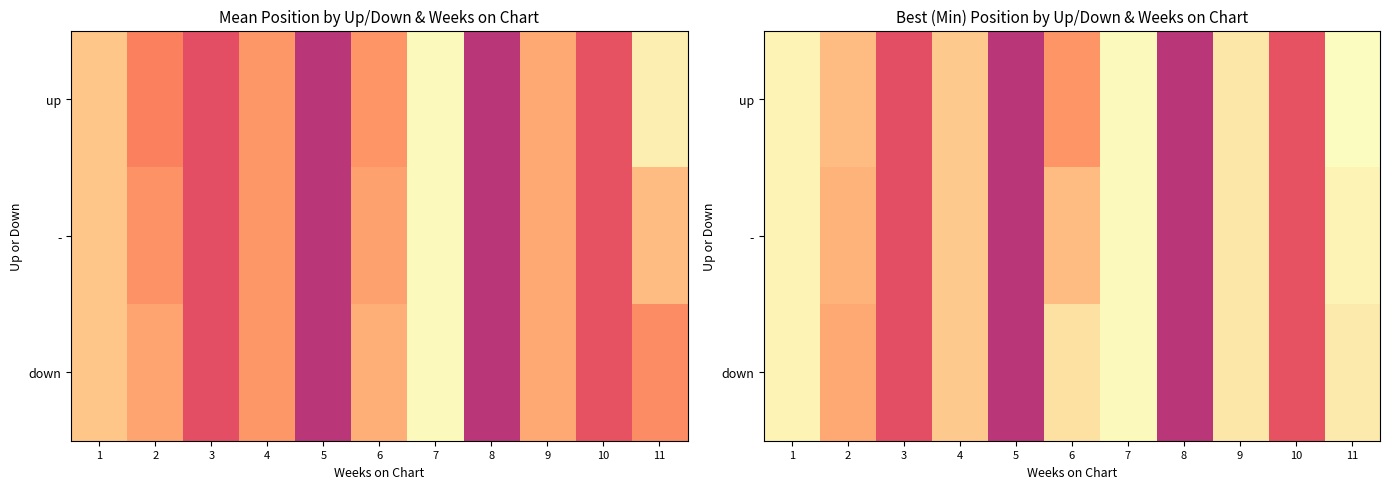

Which has a higher value, 6 or 7?

7